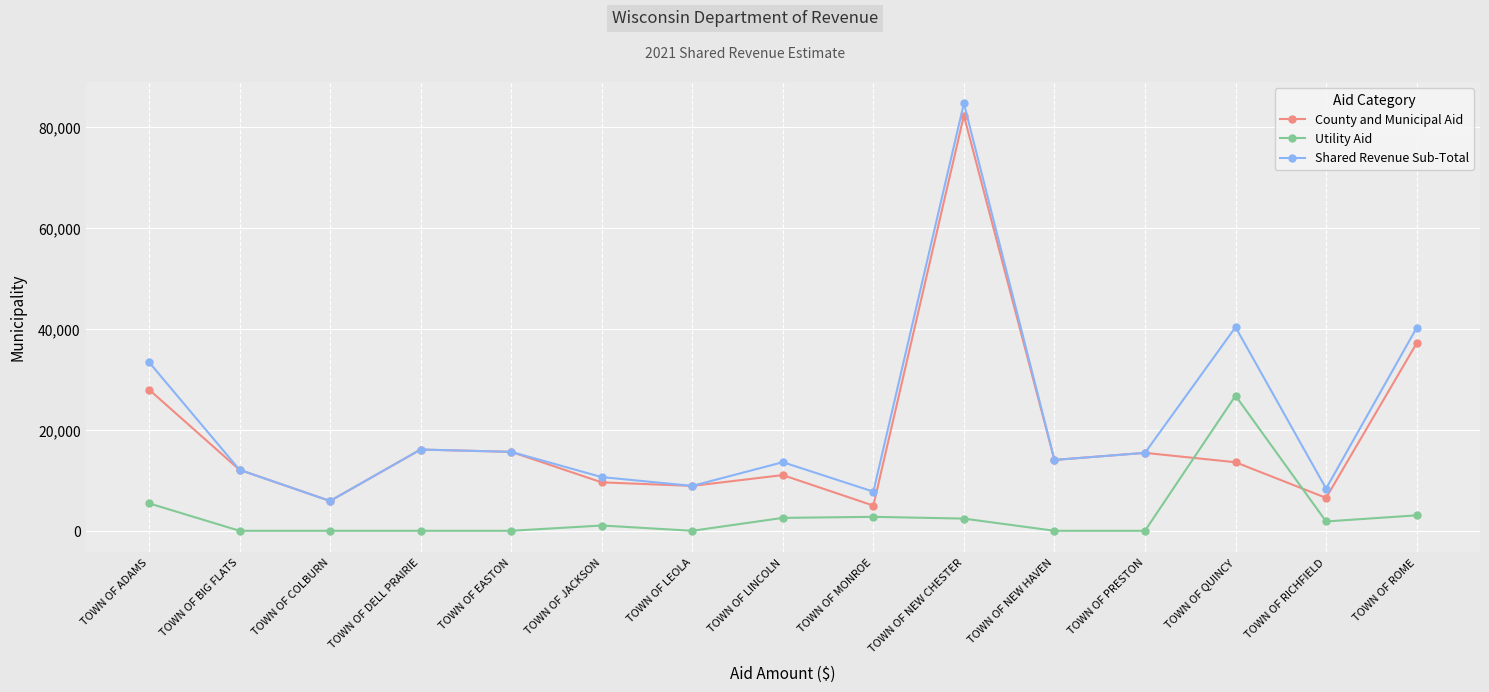

Does the chart display data point markers on the line(s)?

Yes